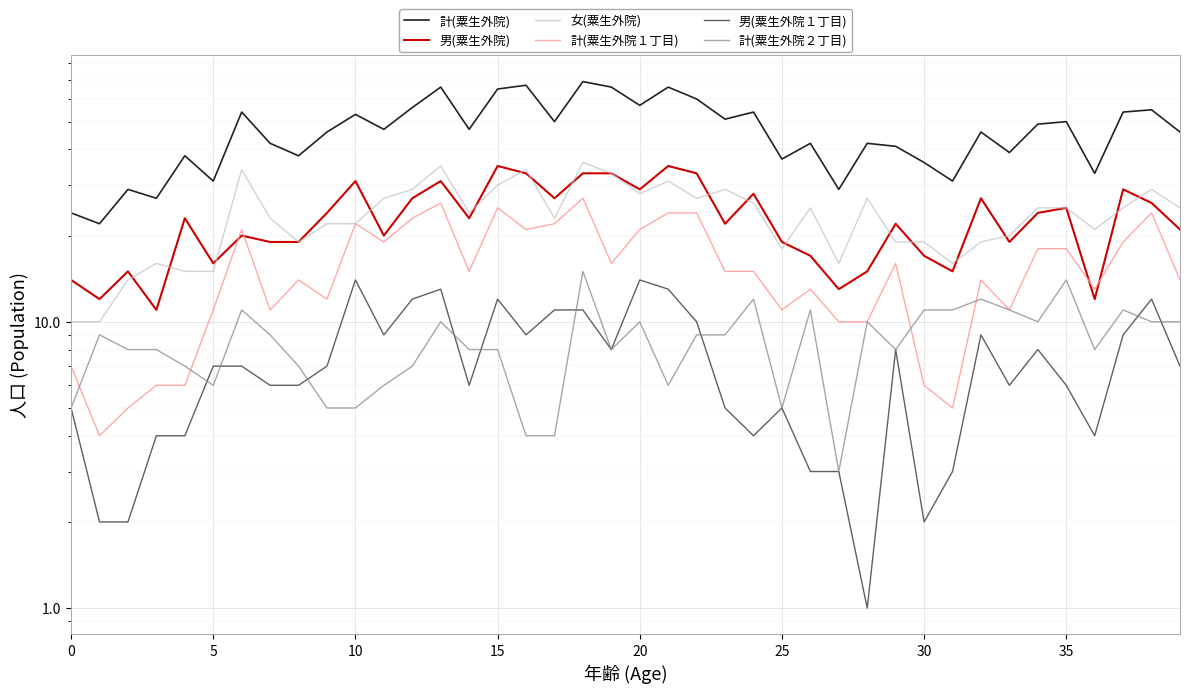

True or false: 男(粟生外院１丁目) and 計(粟生外院１丁目) cross at least once.

False